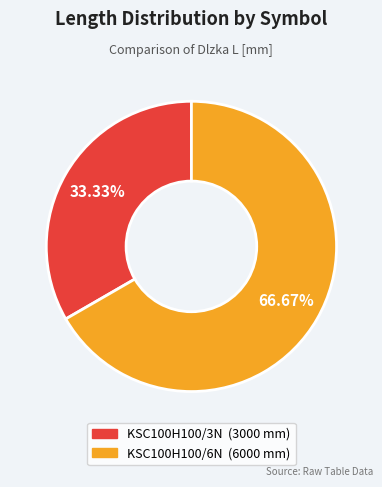

The KSC100H100/6N slice represents 67% of the pie. True or false?

True